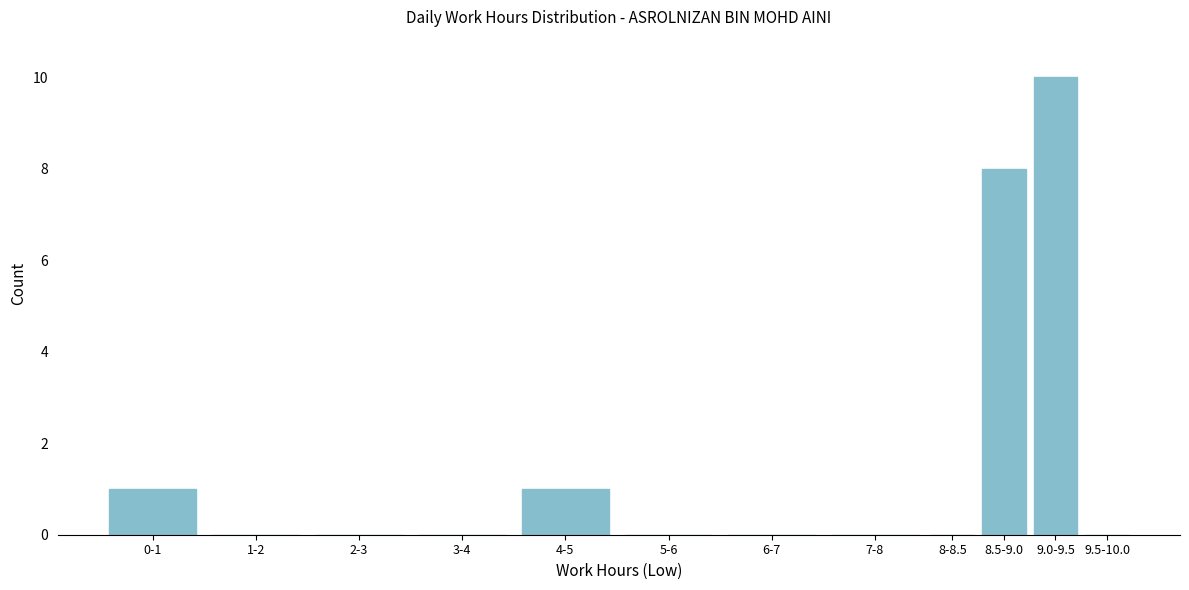

Reading left to right, list all the values displayed in this chart.

0-1=1	1-2=0	2-3=0	3-4=0	4-5=1	5-6=0	6-7=0	7-8=0	8-8.5=0	8.5-9.0=8	9.0-9.5=10	9.5-10.0=0